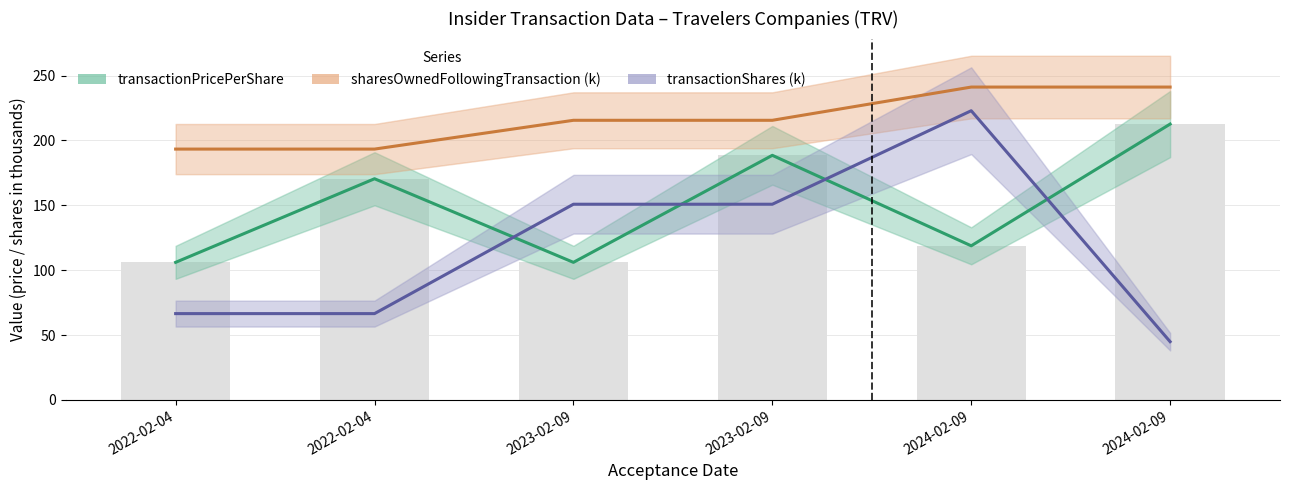

Is the value of transactionShares (k) at 2022-02-04 greater than the value of transactionPricePerShare at 2023-02-09?

No